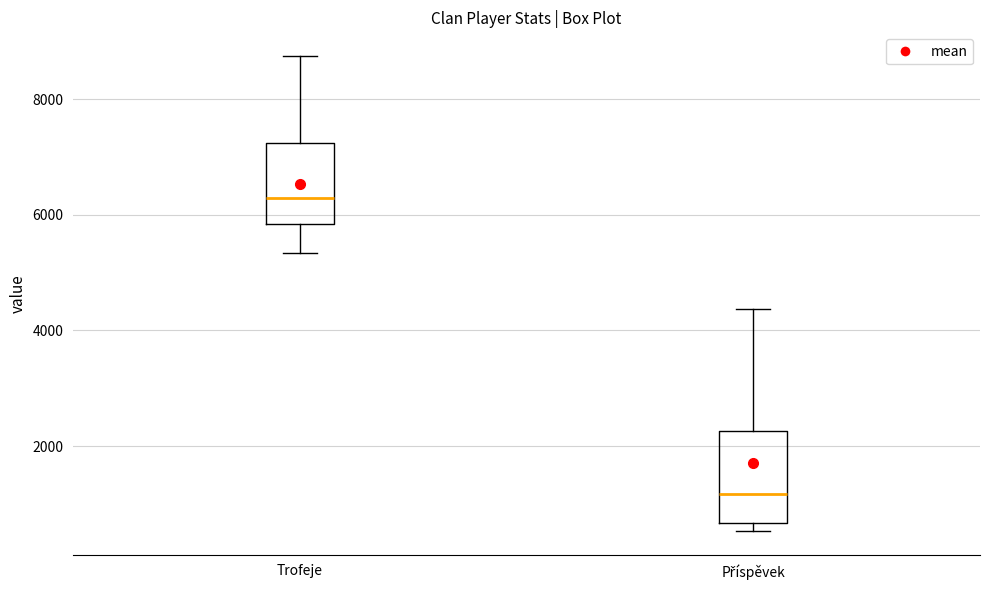

Which box is the tallest, from its lower edge to its upper edge?

Příspěvek